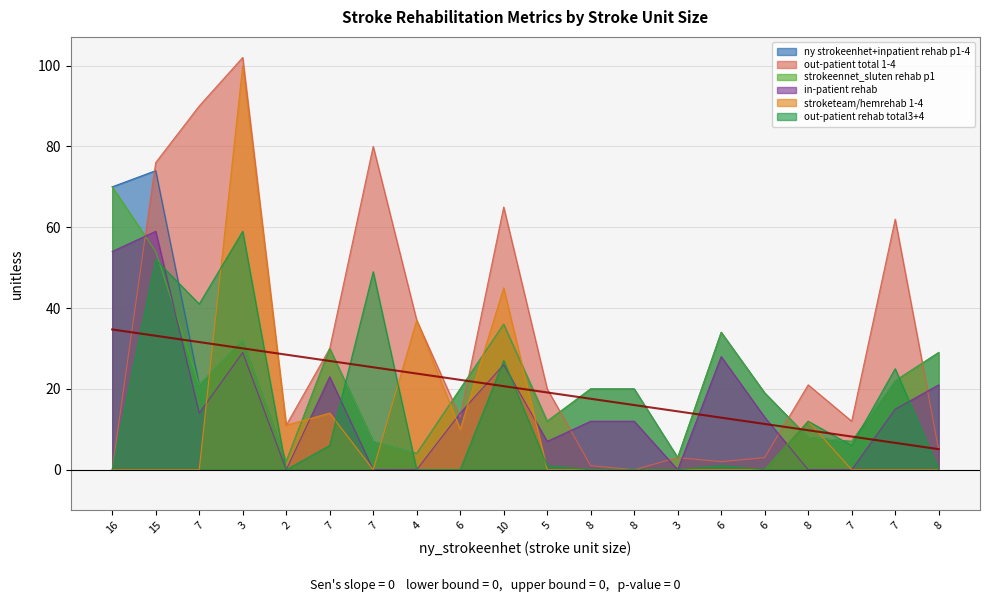

Where is stroketeam/hemrehab 1-4 nearest to the value 50?

10